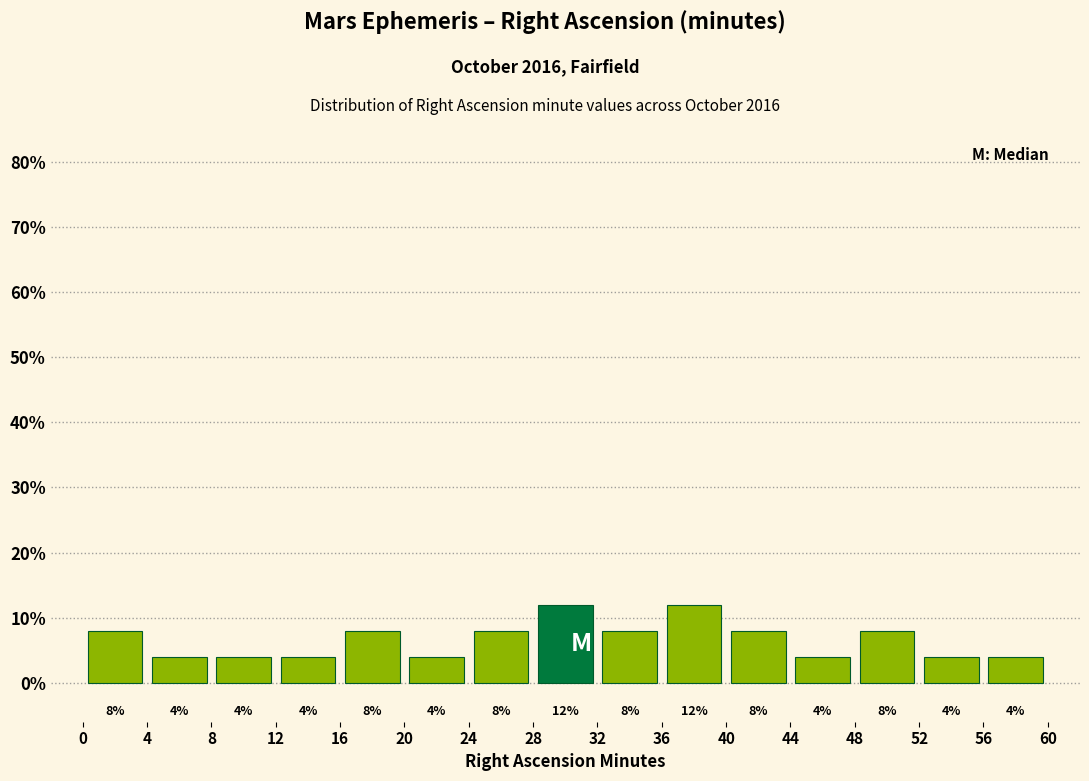

Reading left to right, transcribe this chart: for each bar, give the range it covers on the x-axis and its height.

0 to 4: 8
4 to 8: 4
8 to 12: 4
12 to 16: 4
16 to 20: 8
20 to 24: 4
24 to 28: 8
28 to 32: 12
32 to 36: 8
36 to 40: 12
40 to 44: 8
44 to 48: 4
48 to 52: 8
52 to 56: 4
56 to 60: 4